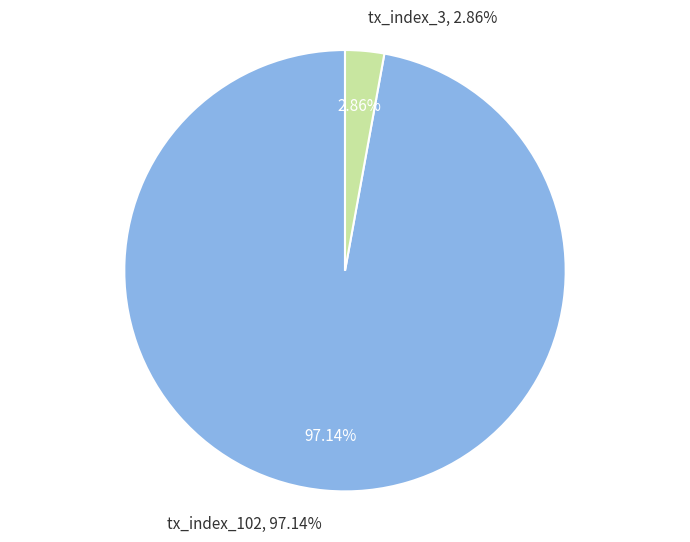

What is the smallest slice in the pie chart?

tx_index_3